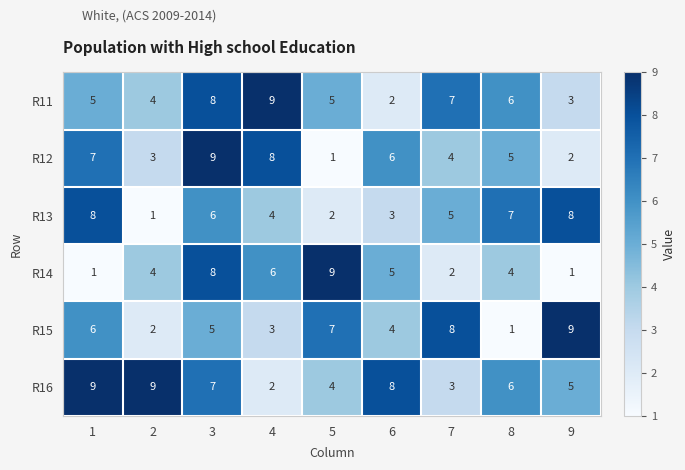

How many series are shown in this chart?

6